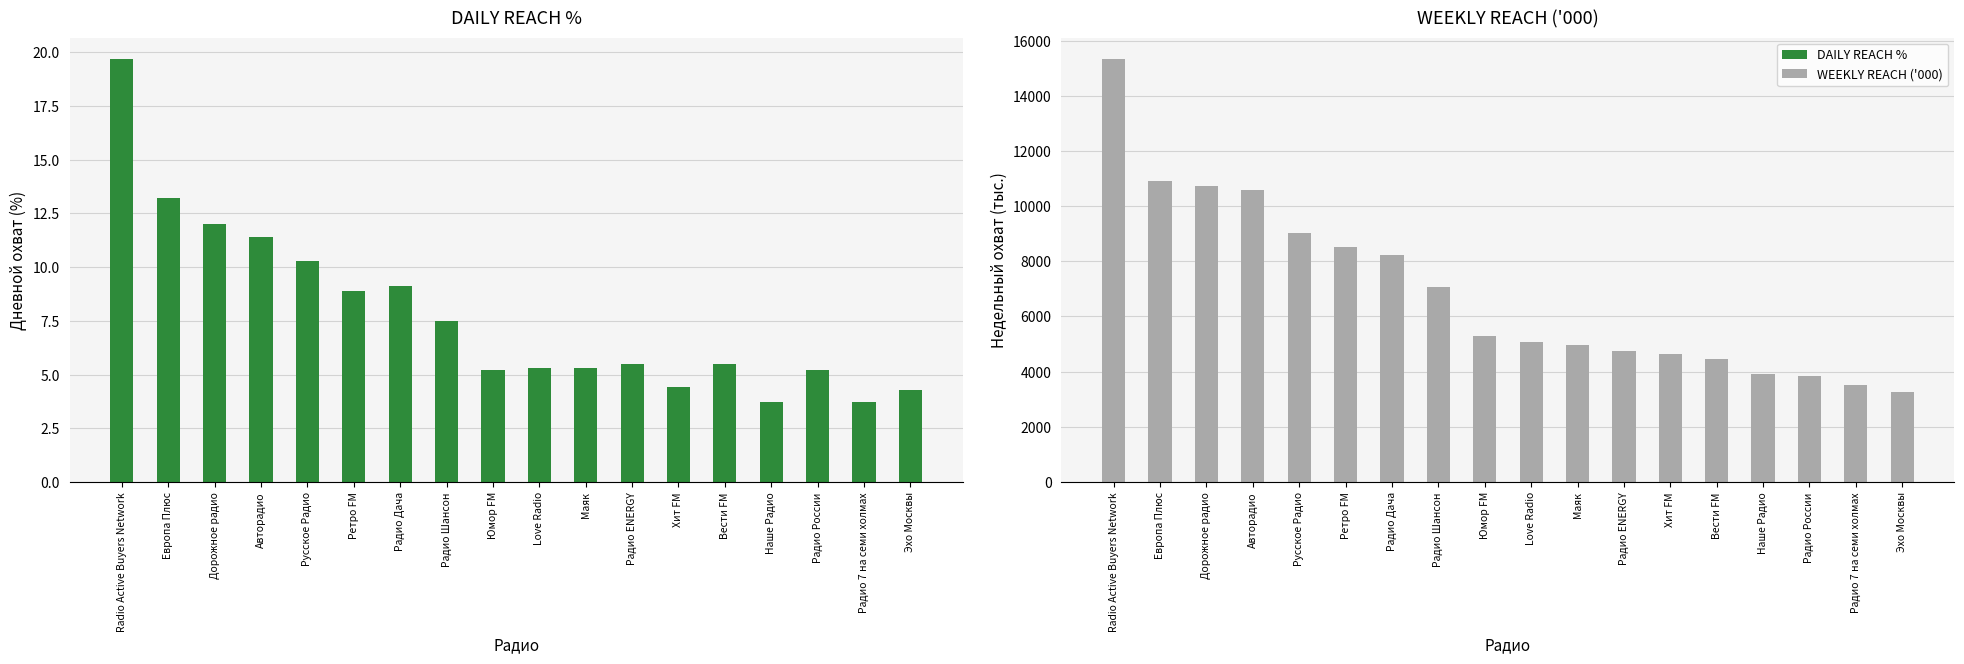

Does the chart contain stacked bars?

No